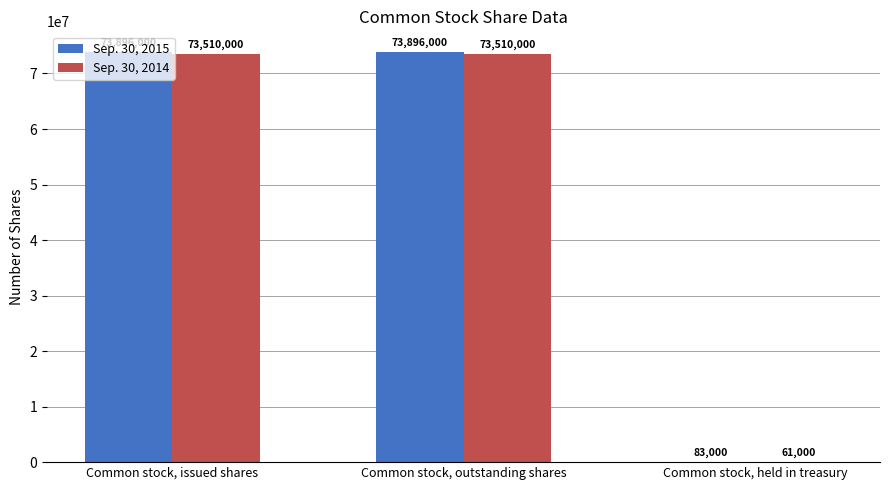

Does the chart contain stacked bars?

No